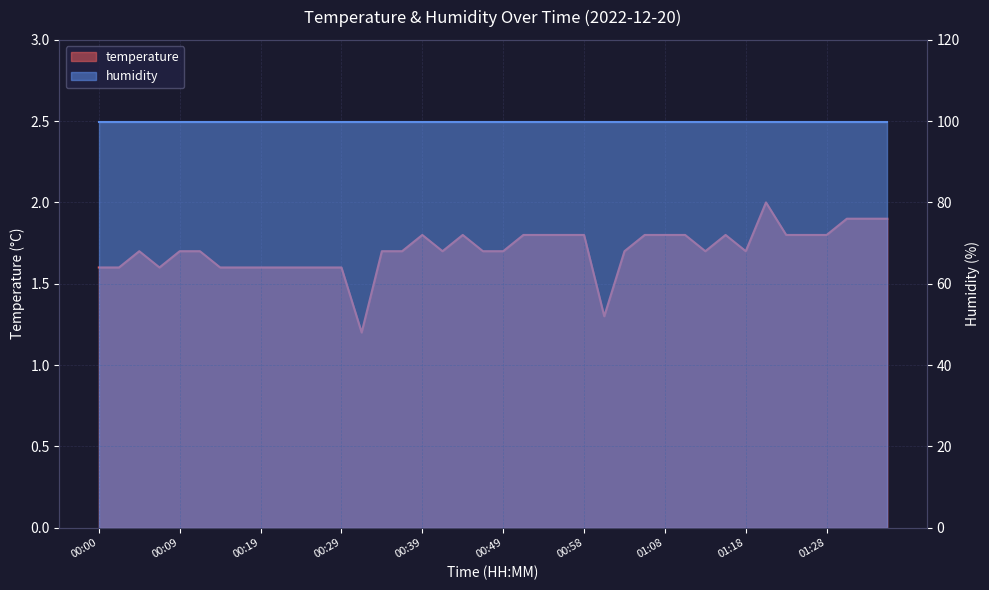

What is the change in value from 00:29 to 01:18?

+0.1